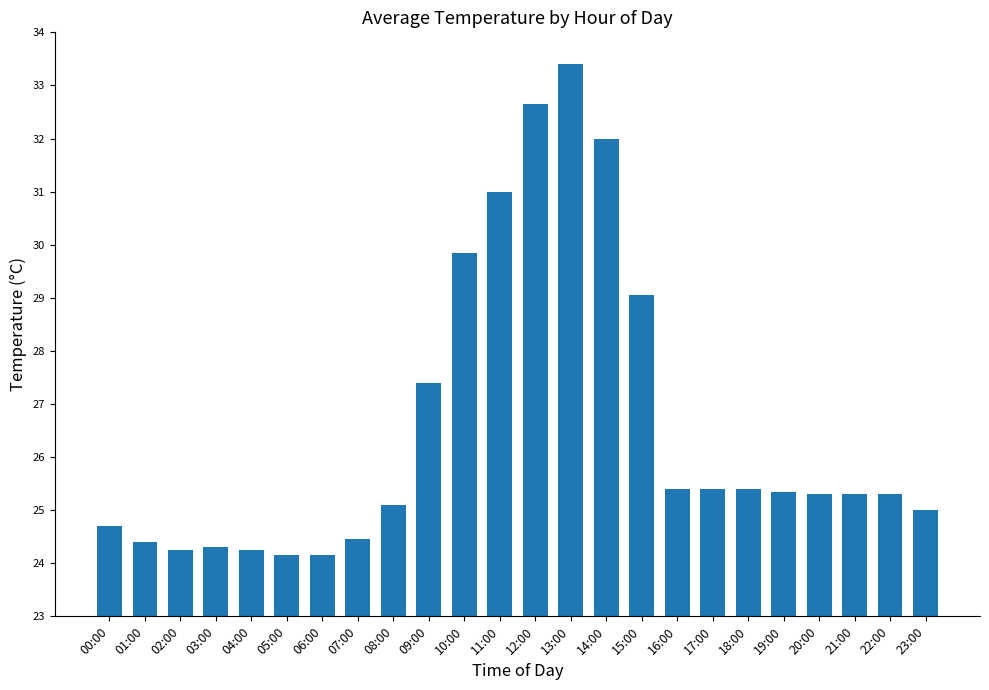

True or false: the data shows 25.4 at 19:00.

True